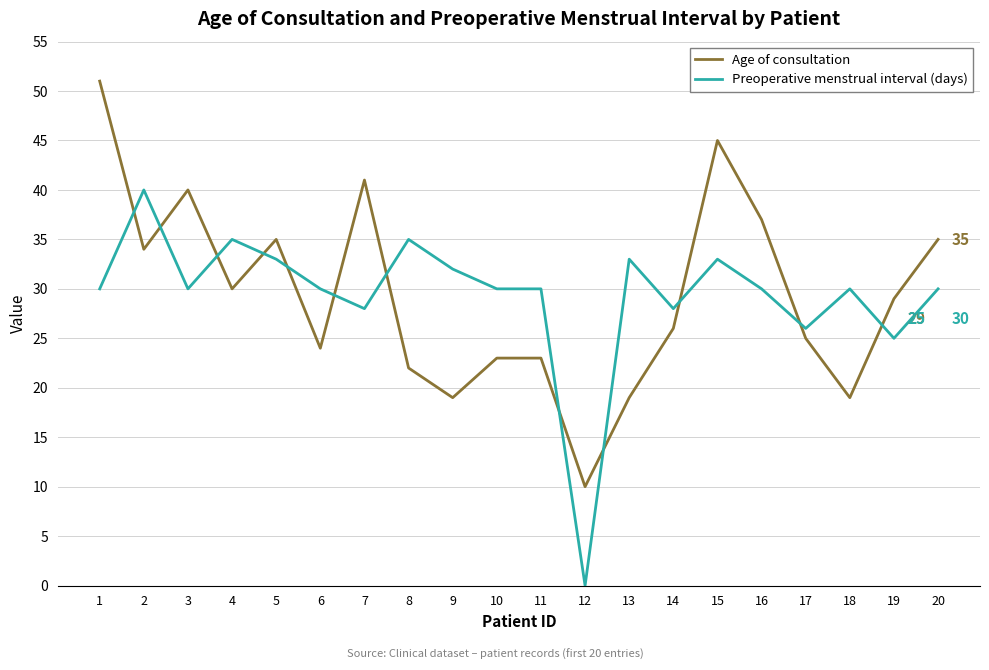

List the series in order of their peak value, highest first.

Age of consultation, Preoperative menstrual interval (days)